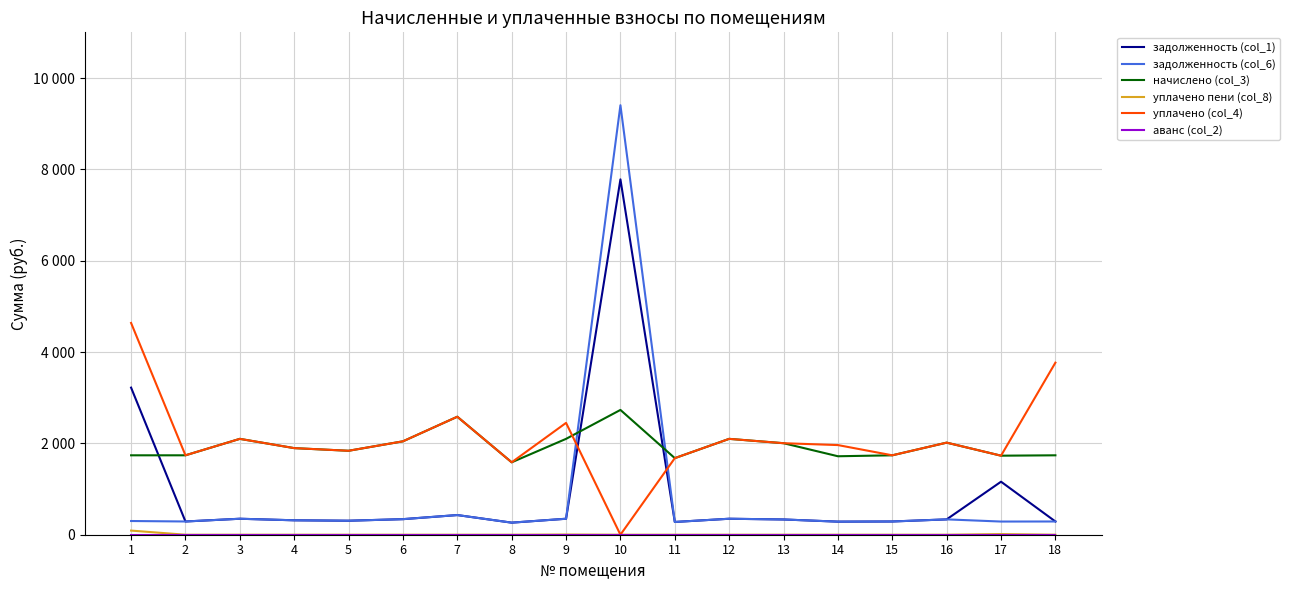

Rank the series by their maximum value, from highest to lowest.

задолженность (col_6), задолженность (col_1), уплачено (col_4), начислено (col_3), уплачено пени (col_8), аванс (col_2)